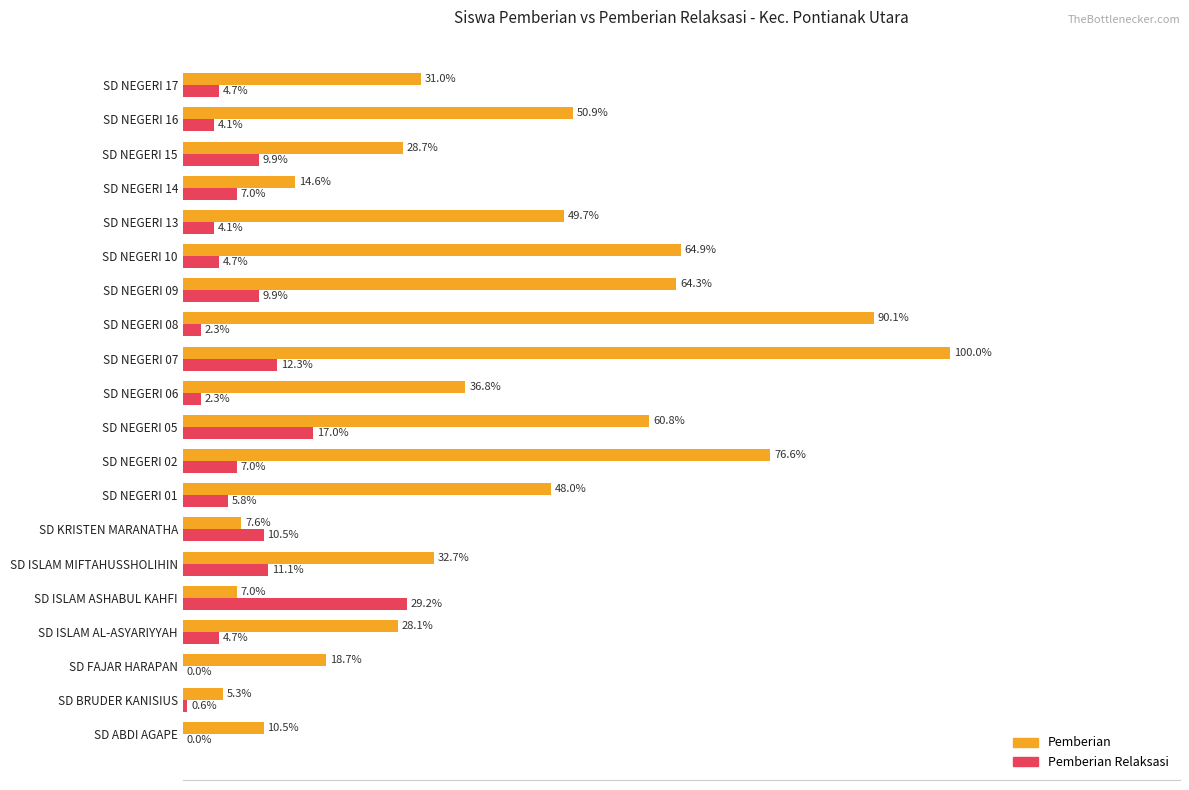

At which label is Pemberian closest to 52?

SD NEGERI 16